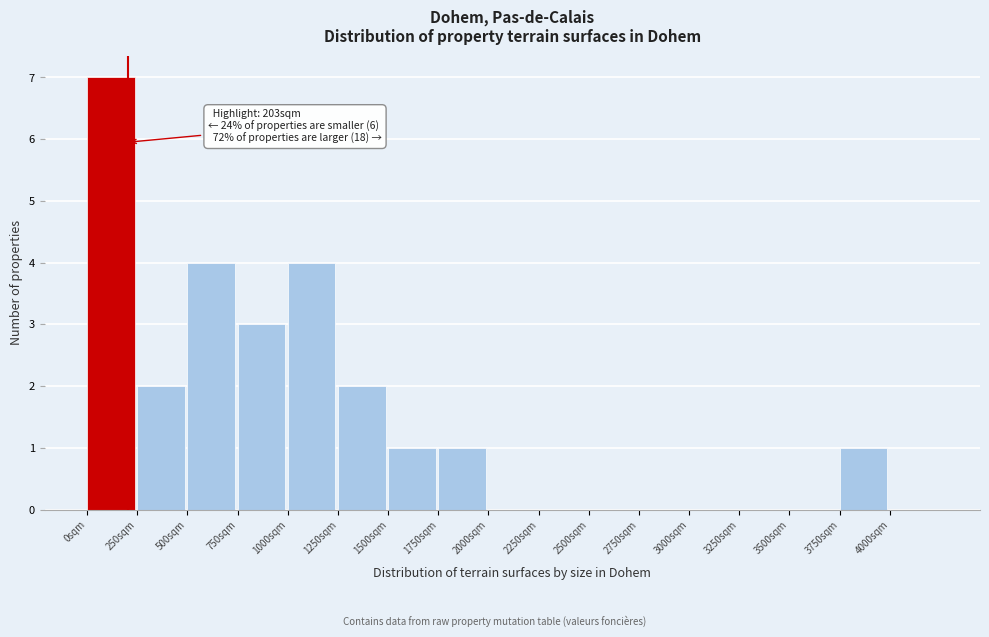

Which range on the x-axis has the tallest bar?

0 to 250